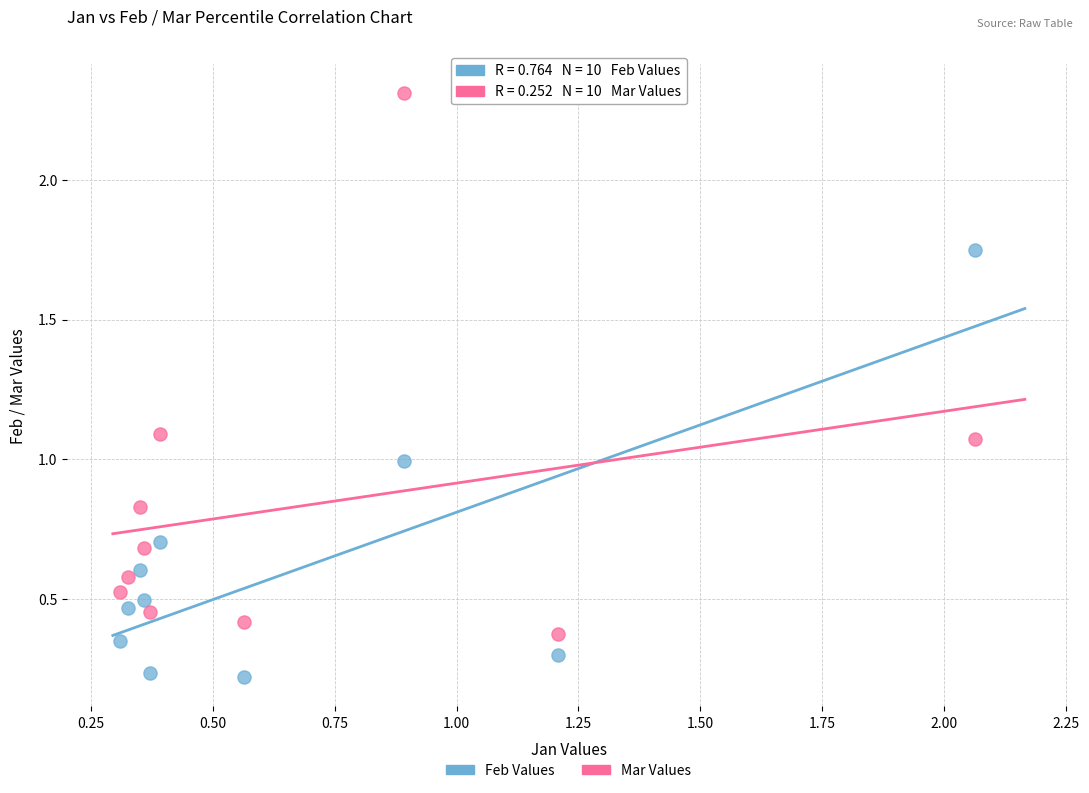

What are all the series names shown in the legend?

Feb Values, Mar Values